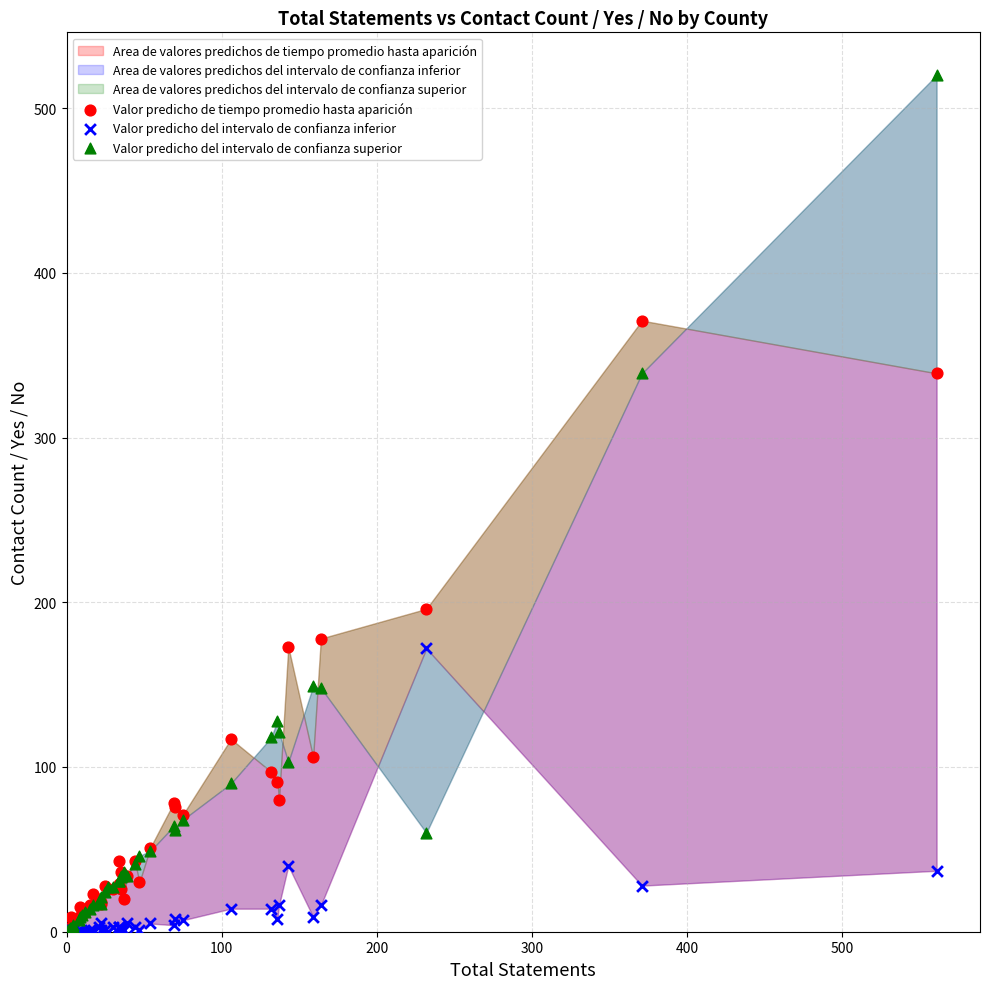

In the Valor predicho del intervalo de confianza superior series, what Y value is closest to 260?

339